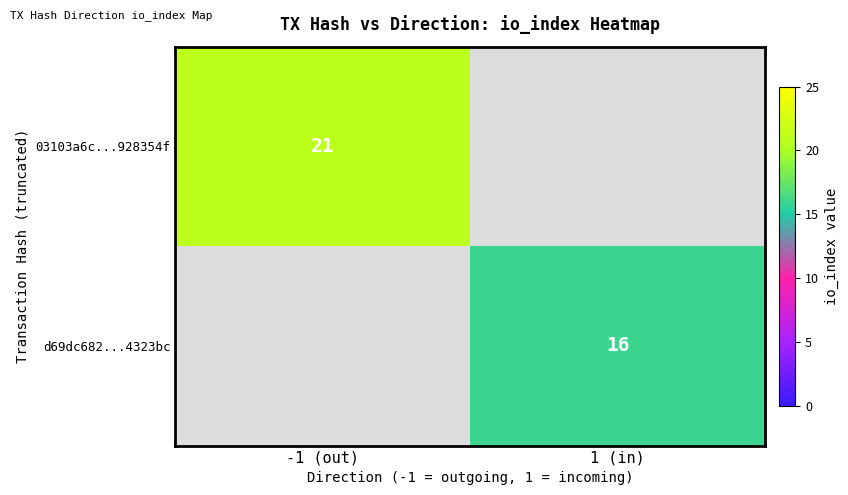

Is it true that 03103a6c...928354f equals 21 at -1 (out)?

True